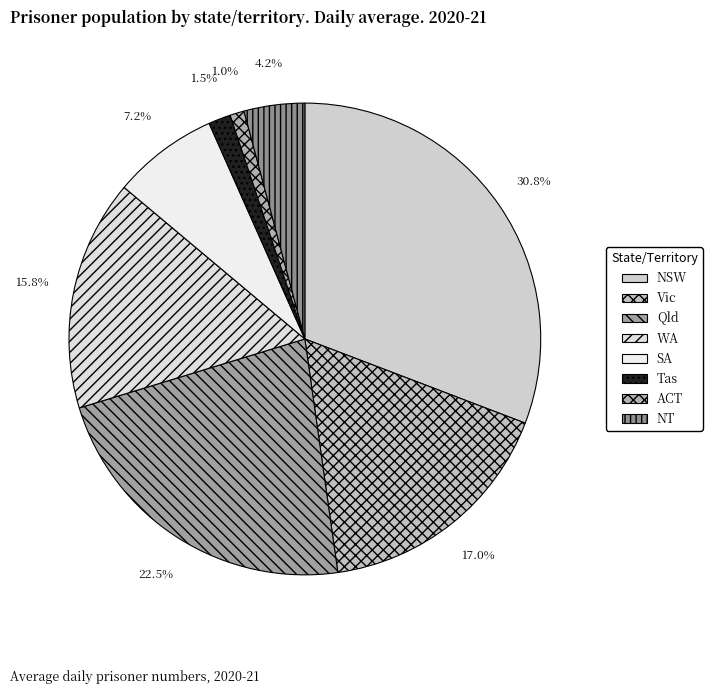

Does Tas account for over 50% of the chart?

No